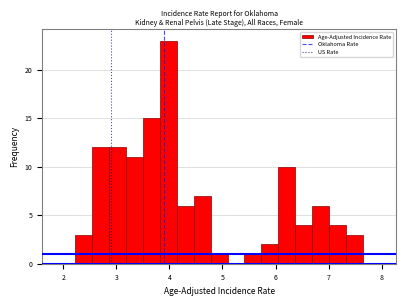

Around what value on the x-axis is the tallest bar? Give the approximate position of its centre, as read against the axis.

4.0